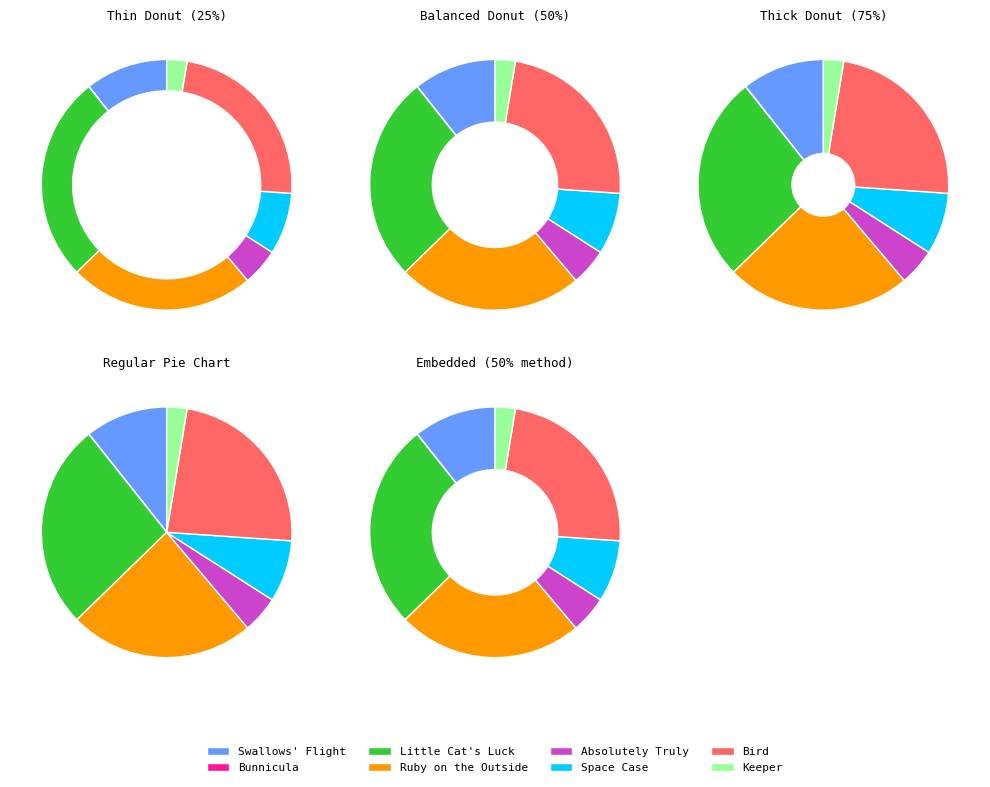

Is there a majority slice in this chart?

No